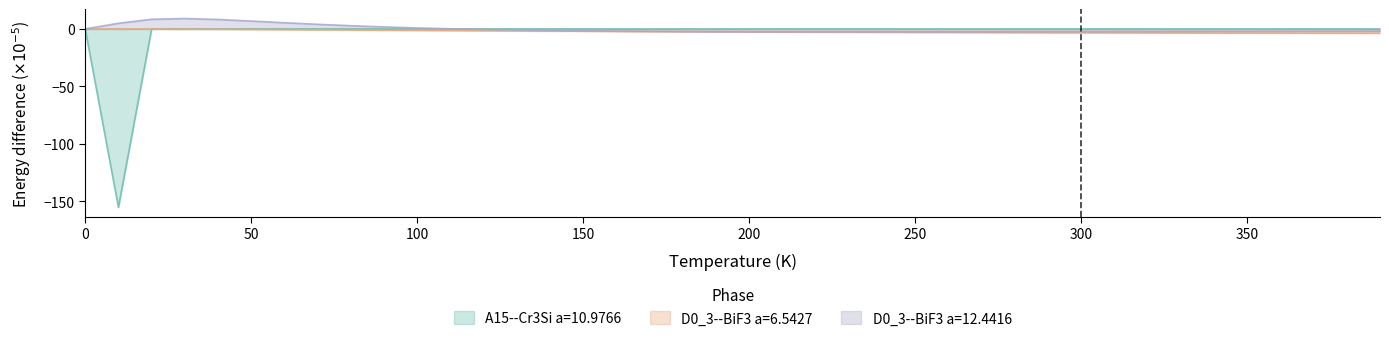

Is it true that D0_3--BiF3 a=6.5427 equals -1.4 at 370?

False